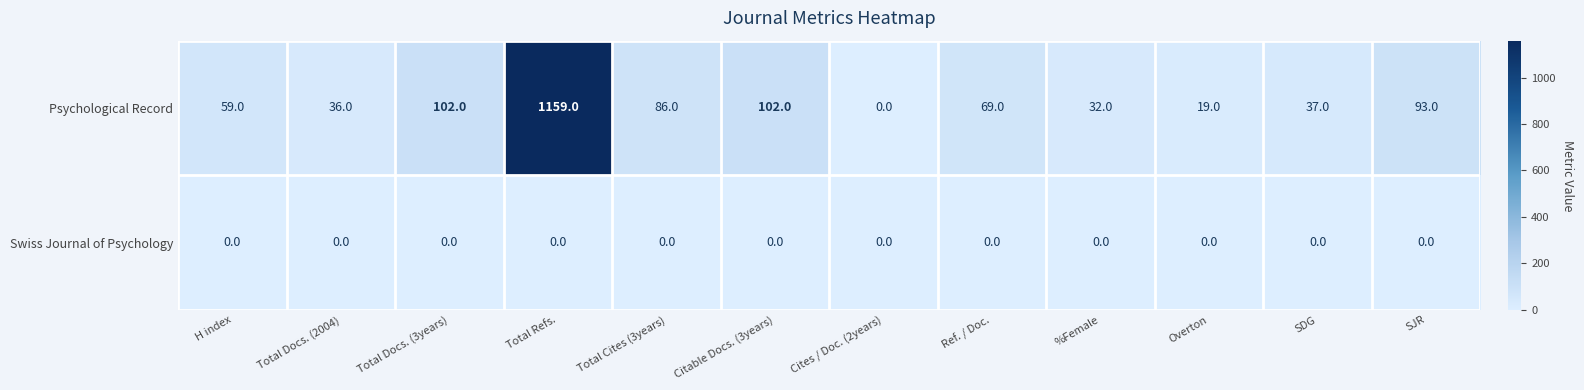

Reading left to right, extract all data points from this chart.

Psychological Record: H index=59	Total Docs. (2004)=36	Total Docs. (3years)=102	Total Refs.=1159	Total Cites (3years)=86	Citable Docs. (3years)=102	Cites / Doc. (2years)=0	Ref. / Doc.=69	%Female=32	Overton=19	SDG=37	SJR=93
Swiss Journal of Psychology: H index=0	Total Docs. (2004)=0	Total Docs. (3years)=0	Total Refs.=0	Total Cites (3years)=0	Citable Docs. (3years)=0	Cites / Doc. (2years)=0	Ref. / Doc.=0	%Female=0	Overton=0	SDG=0	SJR=0